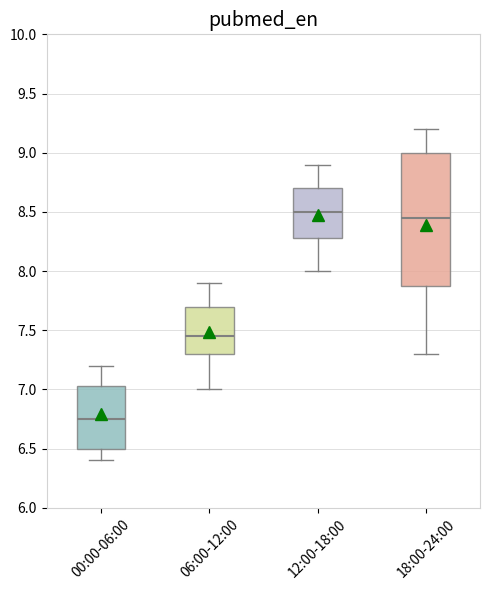

Where does the upper whisker of the box for 00:00-06:00 end on the y-axis? The values are not printed on the chart, so give them approximately, as read against the axis.

7.20